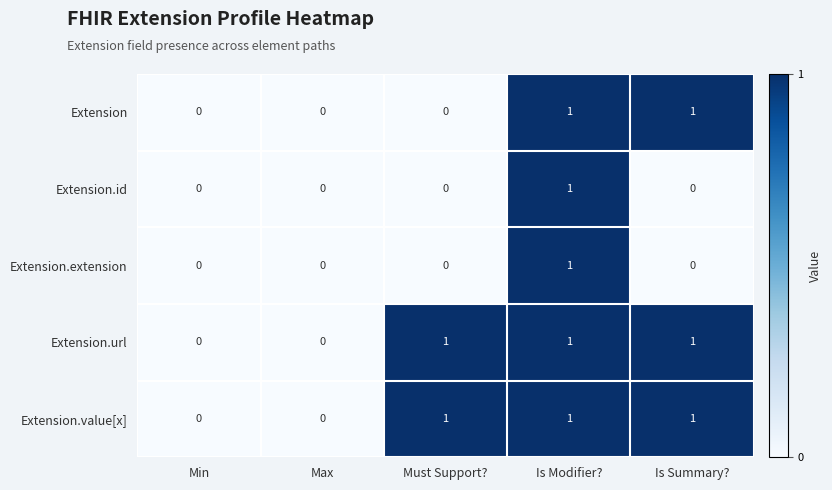

Count the Extension.extension values in the range 0 to 1.

5